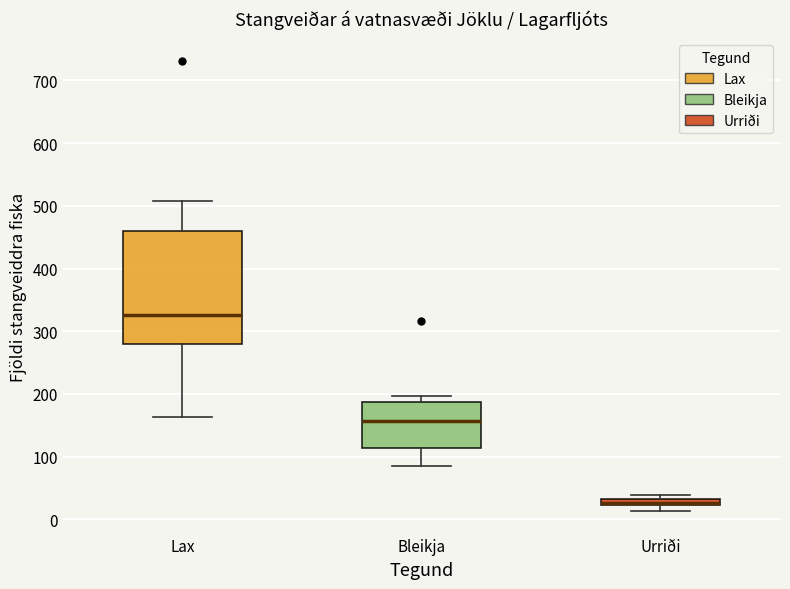

Which box has the highest median line?

Lax